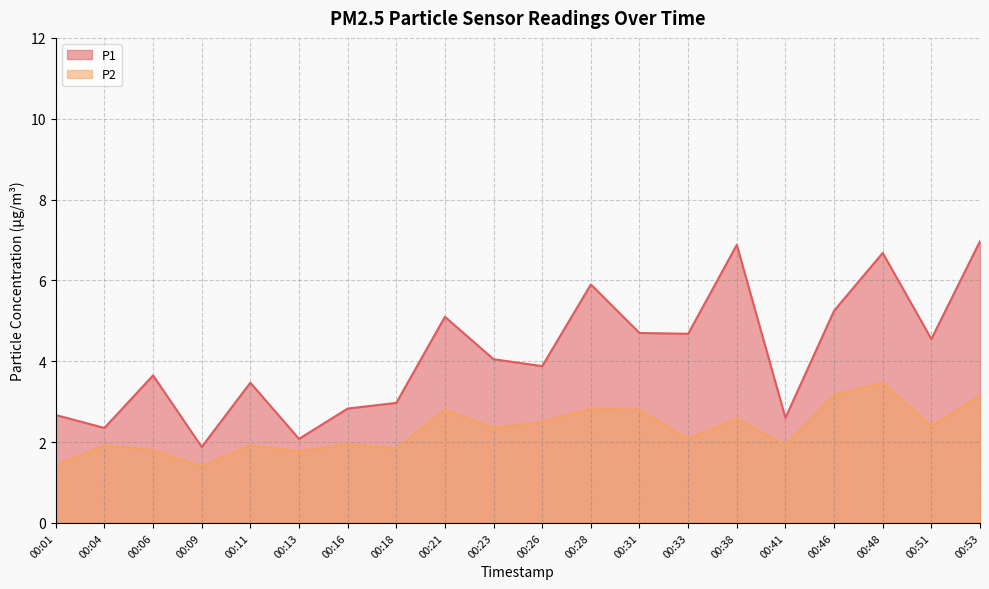

What are all the series names shown in the legend?

P1, P2